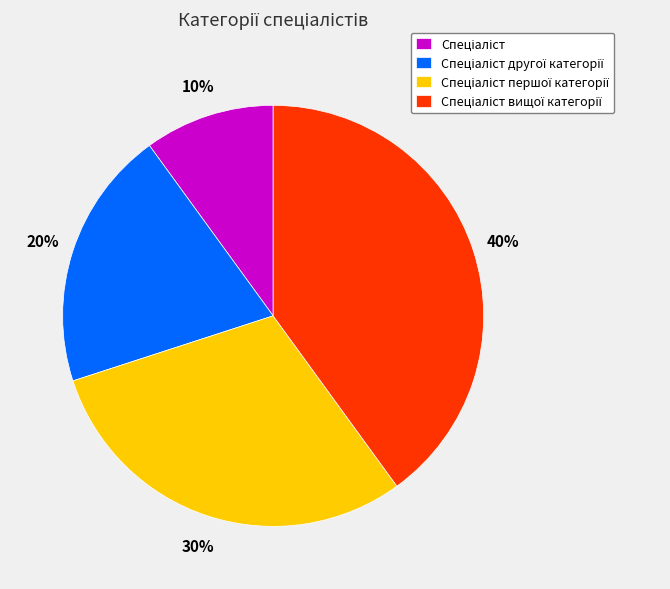

Does any single category account for the majority?

No